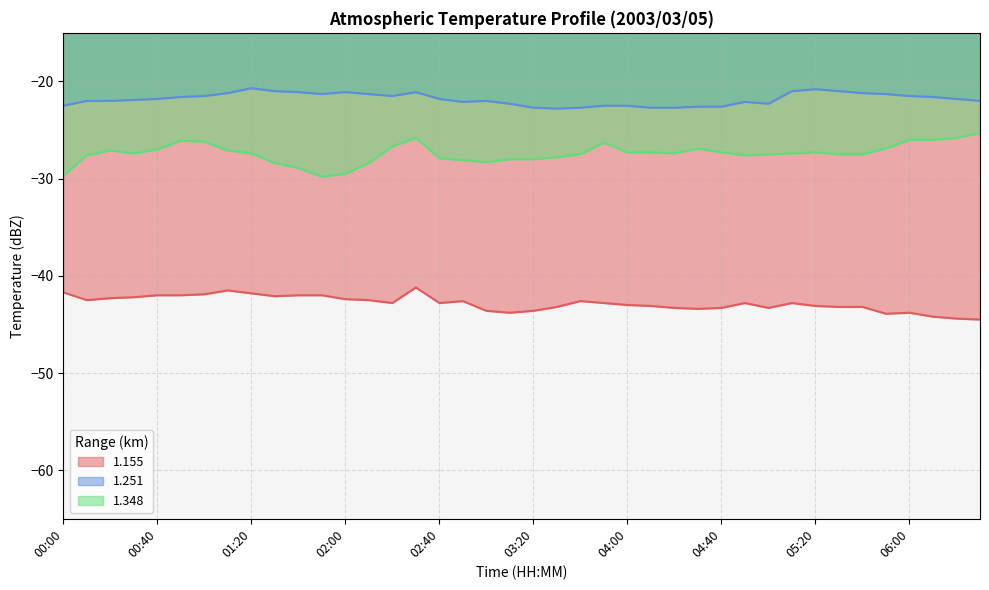

Reading left to right, list all the values displayed in this chart.

1.155: 00:00=-41.7	00:10=-42.5	00:20=-42.3	00:30=-42.2	00:40=-42.0	00:50=-42.0	01:00=-41.9	01:10=-41.5	01:20=-41.8	01:30=-42.1	01:40=-42.0	01:50=-42.0	02:00=-42.4	02:10=-42.5	02:20=-42.8	02:30=-41.2	02:40=-42.8	02:50=-42.6	03:00=-43.6	03:10=-43.8	03:20=-43.6	03:30=-43.2	03:40=-42.6	03:50=-42.8	04:00=-43.0	04:10=-43.1	04:20=-43.3	04:30=-43.4	04:40=-43.3	04:50=-42.8	05:00=-43.3	05:10=-42.8	05:20=-43.1	05:30=-43.2	05:40=-43.2	05:50=-43.9	06:00=-43.8	06:10=-44.2	06:20=-44.4	06:30=-44.5
1.251: 00:00=-22.5	00:10=-22.0	00:20=-22.0	00:30=-21.9	00:40=-21.8	00:50=-21.6	01:00=-21.5	01:10=-21.2	01:20=-20.7	01:30=-21.0	01:40=-21.1	01:50=-21.3	02:00=-21.1	02:10=-21.3	02:20=-21.5	02:30=-21.1	02:40=-21.8	02:50=-22.1	03:00=-22.0	03:10=-22.3	03:20=-22.7	03:30=-22.8	03:40=-22.7	03:50=-22.5	04:00=-22.5	04:10=-22.7	04:20=-22.7	04:30=-22.6	04:40=-22.6	04:50=-22.1	05:00=-22.3	05:10=-21.0	05:20=-20.8	05:30=-21.0	05:40=-21.2	05:50=-21.3	06:00=-21.5	06:10=-21.6	06:20=-21.8	06:30=-22.0
1.348: 00:00=-29.7	00:10=-27.6	00:20=-27.1	00:30=-27.4	00:40=-27.0	00:50=-26.1	01:00=-26.2	01:10=-27.1	01:20=-27.4	01:30=-28.4	01:40=-28.9	01:50=-29.8	02:00=-29.5	02:10=-28.4	02:20=-26.7	02:30=-25.8	02:40=-27.9	02:50=-28.1	03:00=-28.3	03:10=-28.0	03:20=-28.0	03:30=-27.8	03:40=-27.5	03:50=-26.3	04:00=-27.3	04:10=-27.3	04:20=-27.4	04:30=-26.9	04:40=-27.3	04:50=-27.6	05:00=-27.5	05:10=-27.4	05:20=-27.3	05:30=-27.5	05:40=-27.5	05:50=-26.9	06:00=-26.0	06:10=-26.0	06:20=-25.8	06:30=-25.3